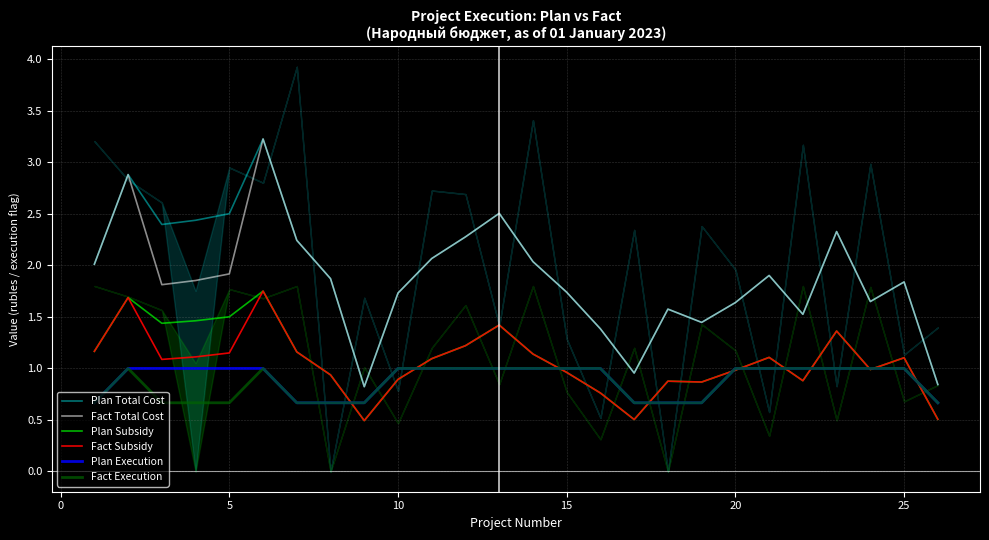

True or false: Plan Execution has more than 2 points higher than both neighbors.

False